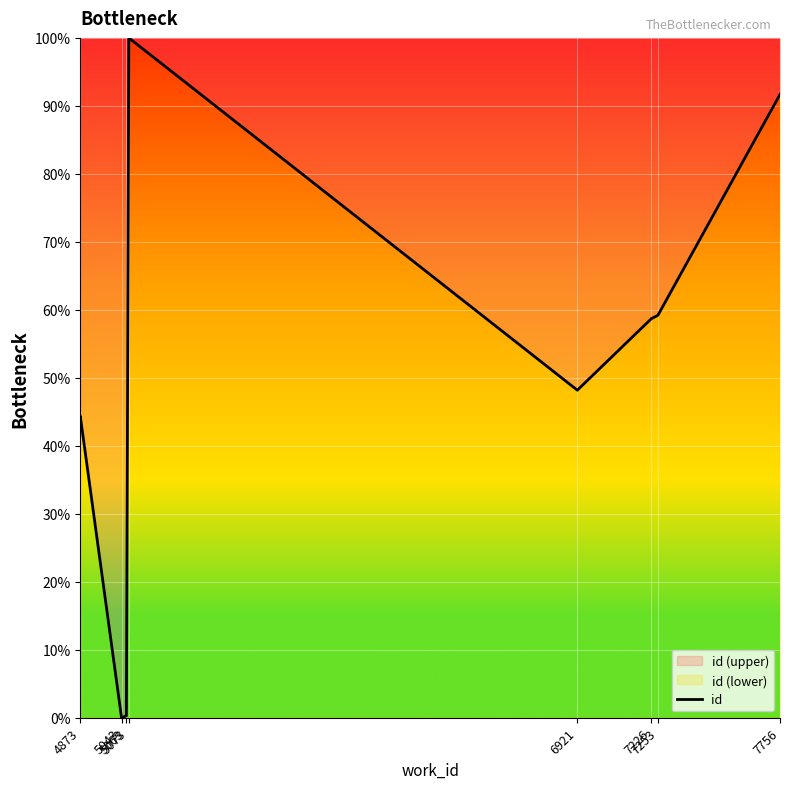

Does the chart display data point markers on the line(s)?

No